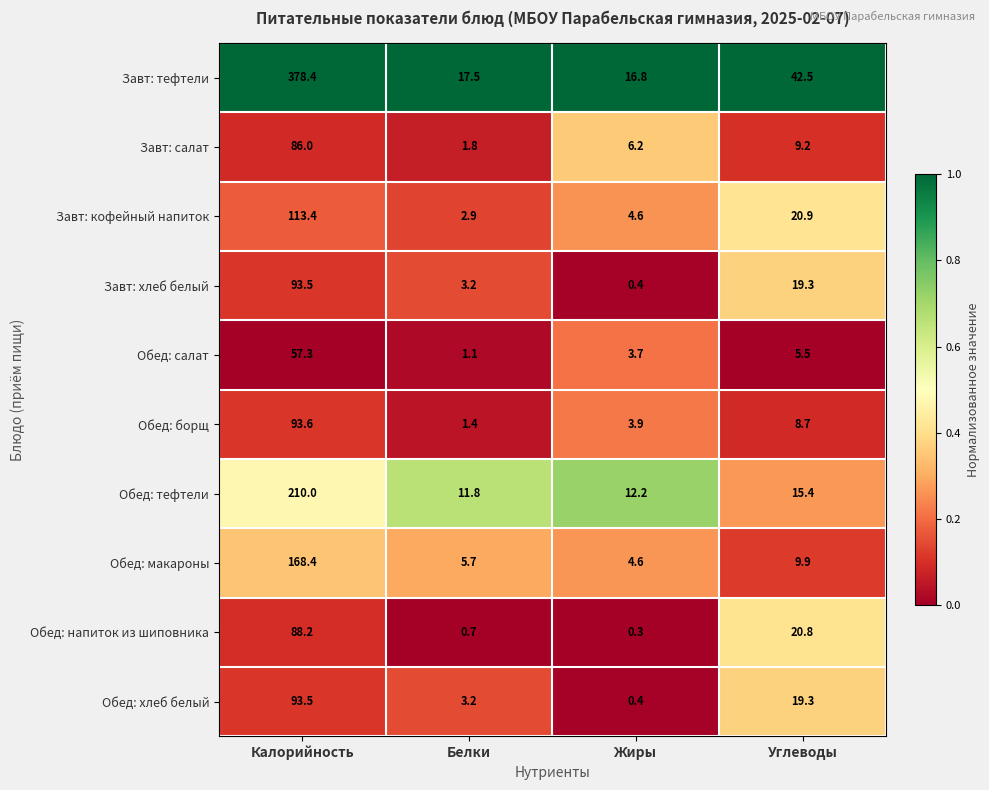

At which label does Обед: салат first exceed 5?

Калорийность